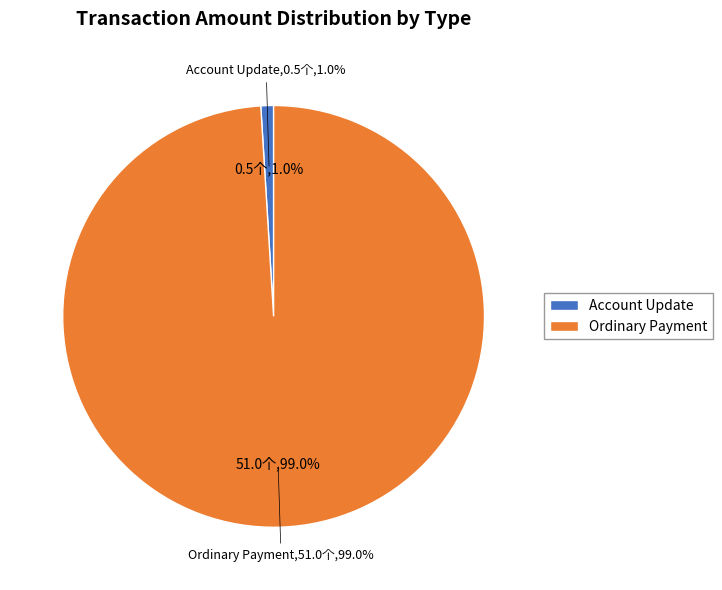

Is Account Update the majority of the pie?

No